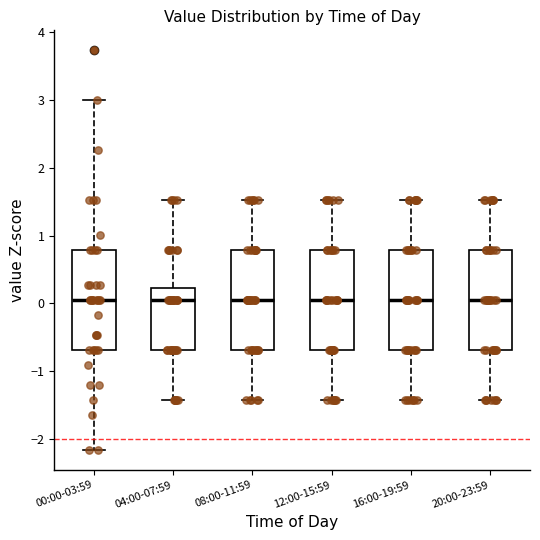

Reading left to right, transcribe this box plot: for each box, give where its median line is, the range the box spans, and where its two whiskers end, as read against the y-axis. The values are not printed on the chart, so give them approximately, as read against the axis.

00:00-03:59: median 0.0, box -0.7 to 0.8, whiskers -2.2 to 3.0
04:00-07:59: median 0.0, box -0.7 to 0.2, whiskers -1.4 to 1.5
08:00-11:59: median 0.0, box -0.7 to 0.8, whiskers -1.4 to 1.5
12:00-15:59: median 0.0, box -0.7 to 0.8, whiskers -1.4 to 1.5
16:00-19:59: median 0.0, box -0.7 to 0.8, whiskers -1.4 to 1.5
20:00-23:59: median 0.0, box -0.7 to 0.8, whiskers -1.4 to 1.5